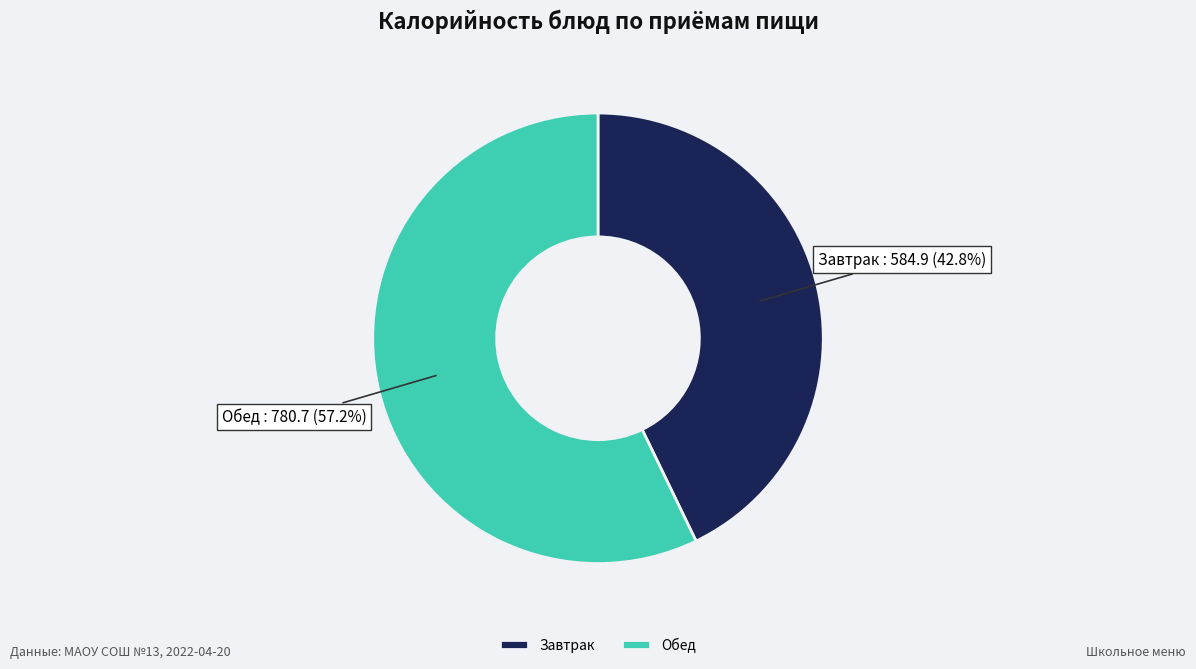

Between Обед and Завтрак, which is larger?

Обед